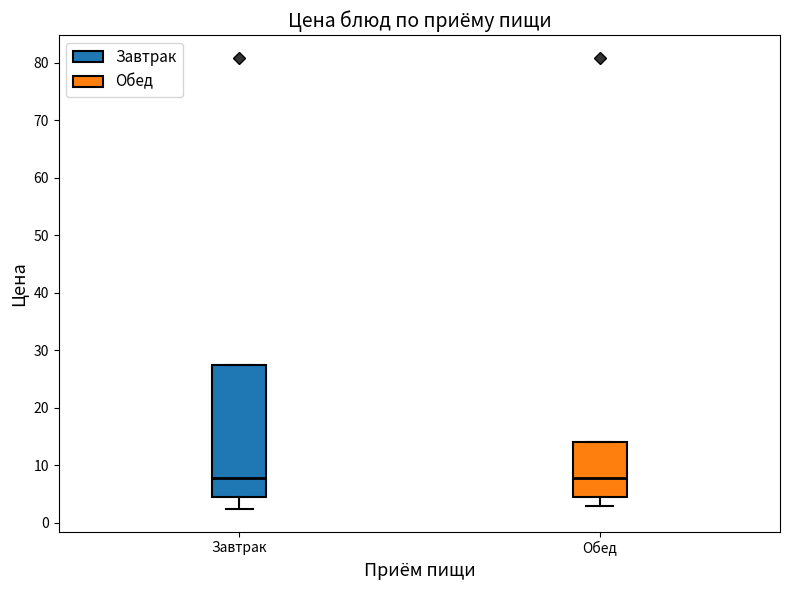

Reading left to right, read every box against the y-axis: the position of its median line, the range the box covers, and the ends of its whiskers. The values are not printed on the chart, so give them approximately, as read against the axis.

Завтрак: median 8, box 5 to 27, whiskers 2 to 27
Обед: median 8, box 5 to 14, whiskers 3 to 14